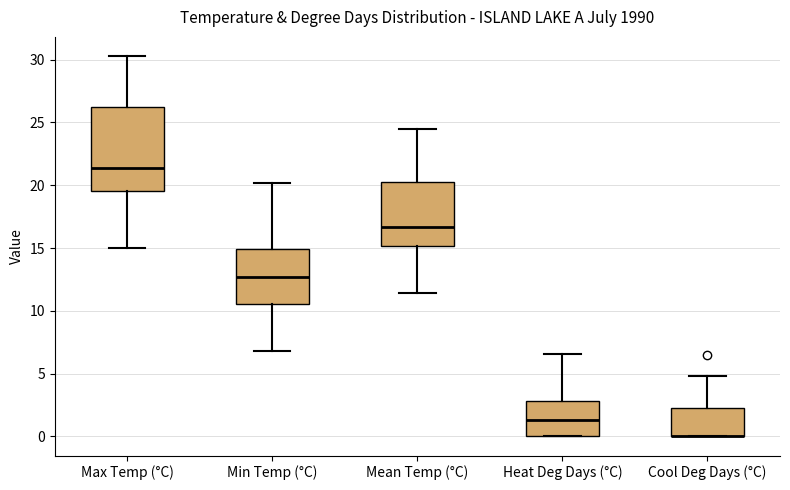

Comparing the boxes themselves (not the whiskers), which one is the tallest?

Max Temp (°C)